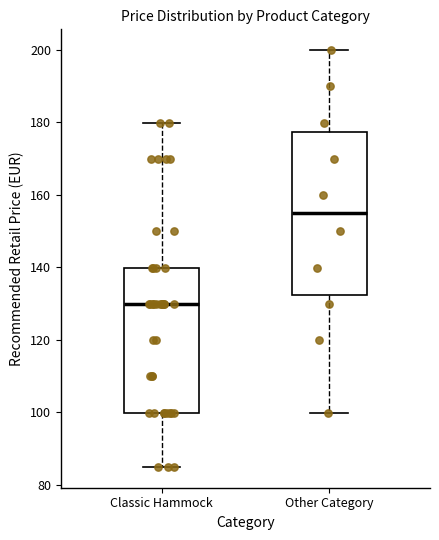

Which box's median line is the lowest?

Classic Hammock